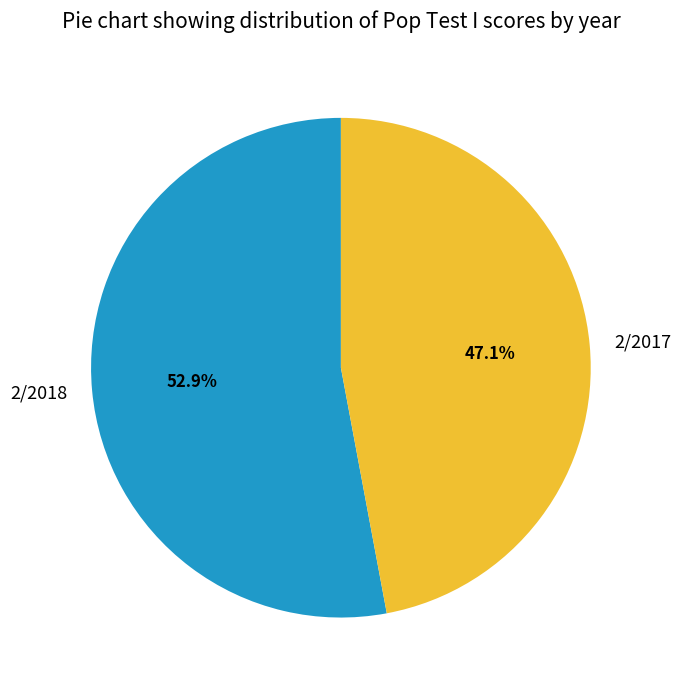

Rank the categories by value from highest to lowest.

2/2018, 2/2017